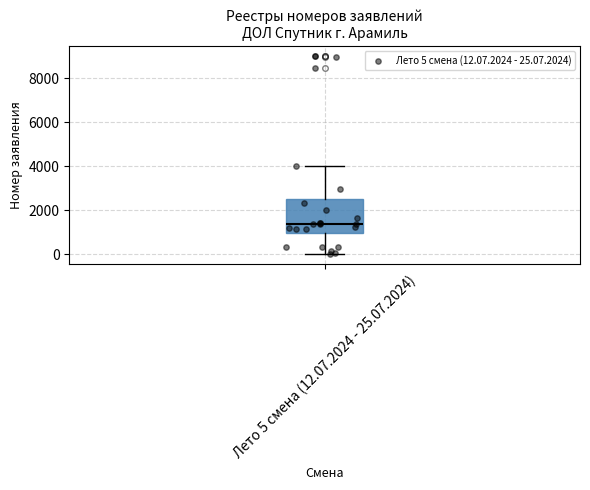

Read this box plot against the y-axis: the position of the median line, the range covered by the box, and the ends of both whiskers. The values are not printed on the chart, so give them approximately, as read against the axis.

median 1400, box 1000 to 2600, whiskers 0 to 4000